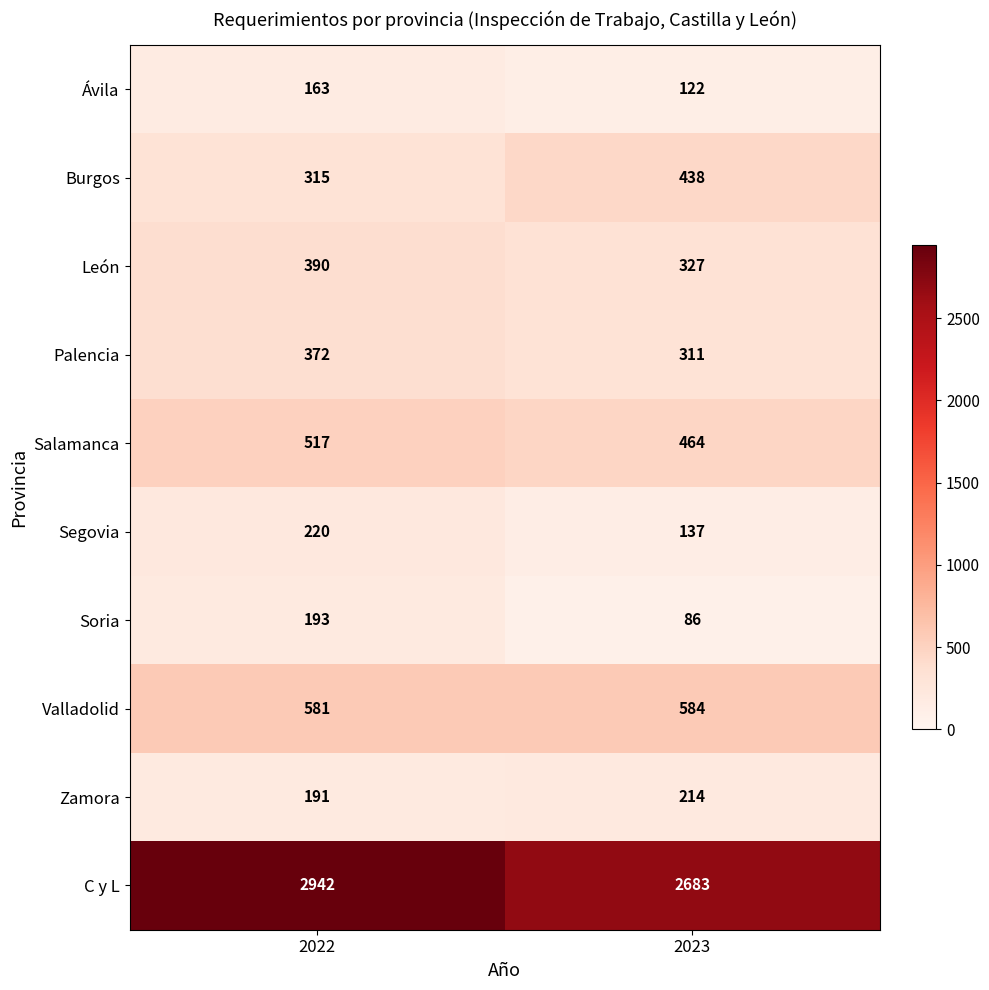

The value of León at 2022 is 138. True or false?

False